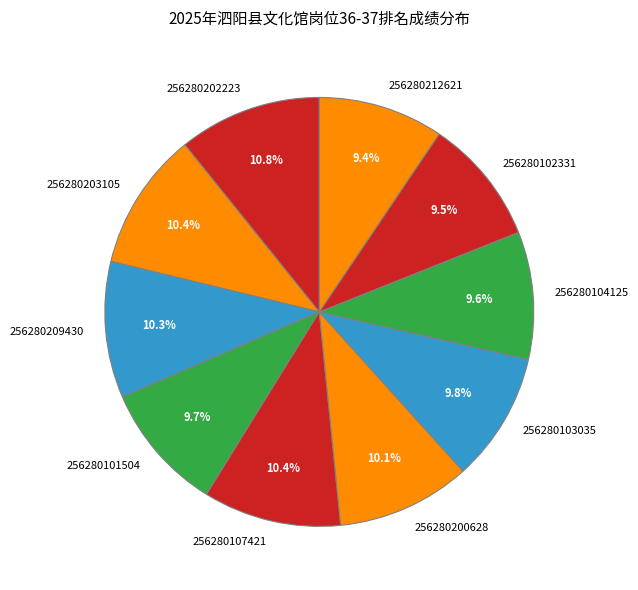

What is the total percentage of 256280203105 and 256280103035?

20.2%